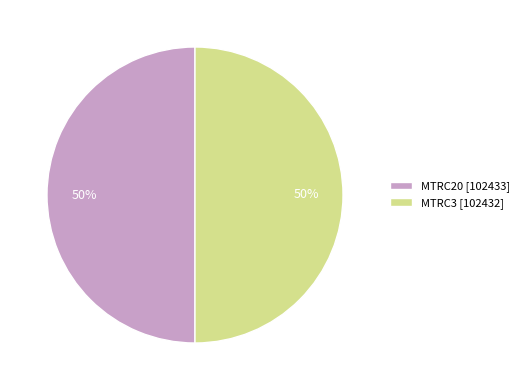

Count the number of slices in the pie.

2